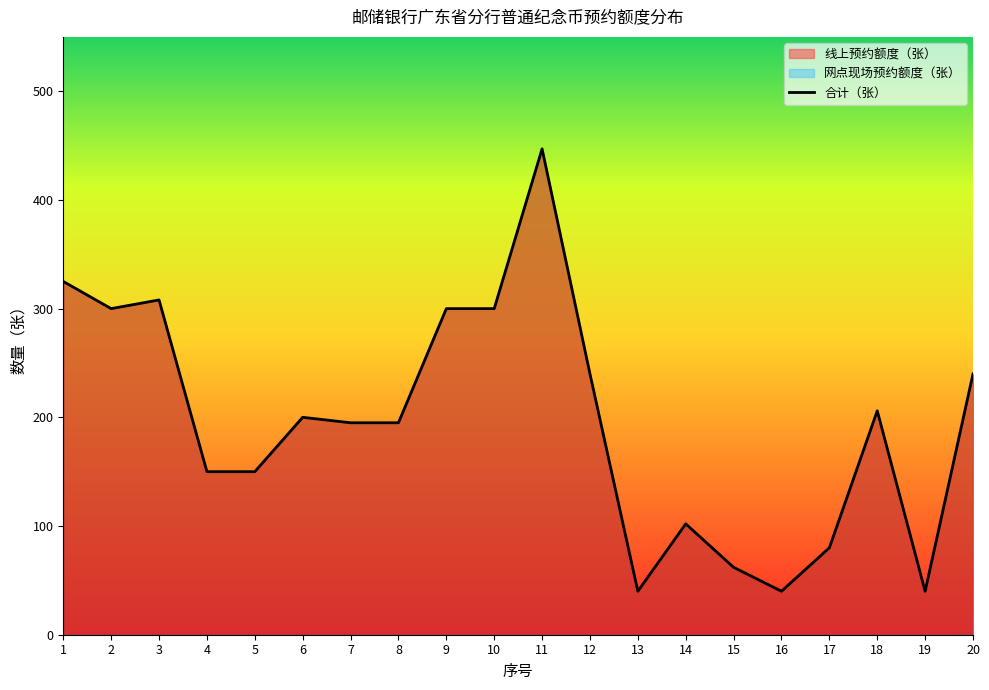

At which label does the data first exceed 200?

1